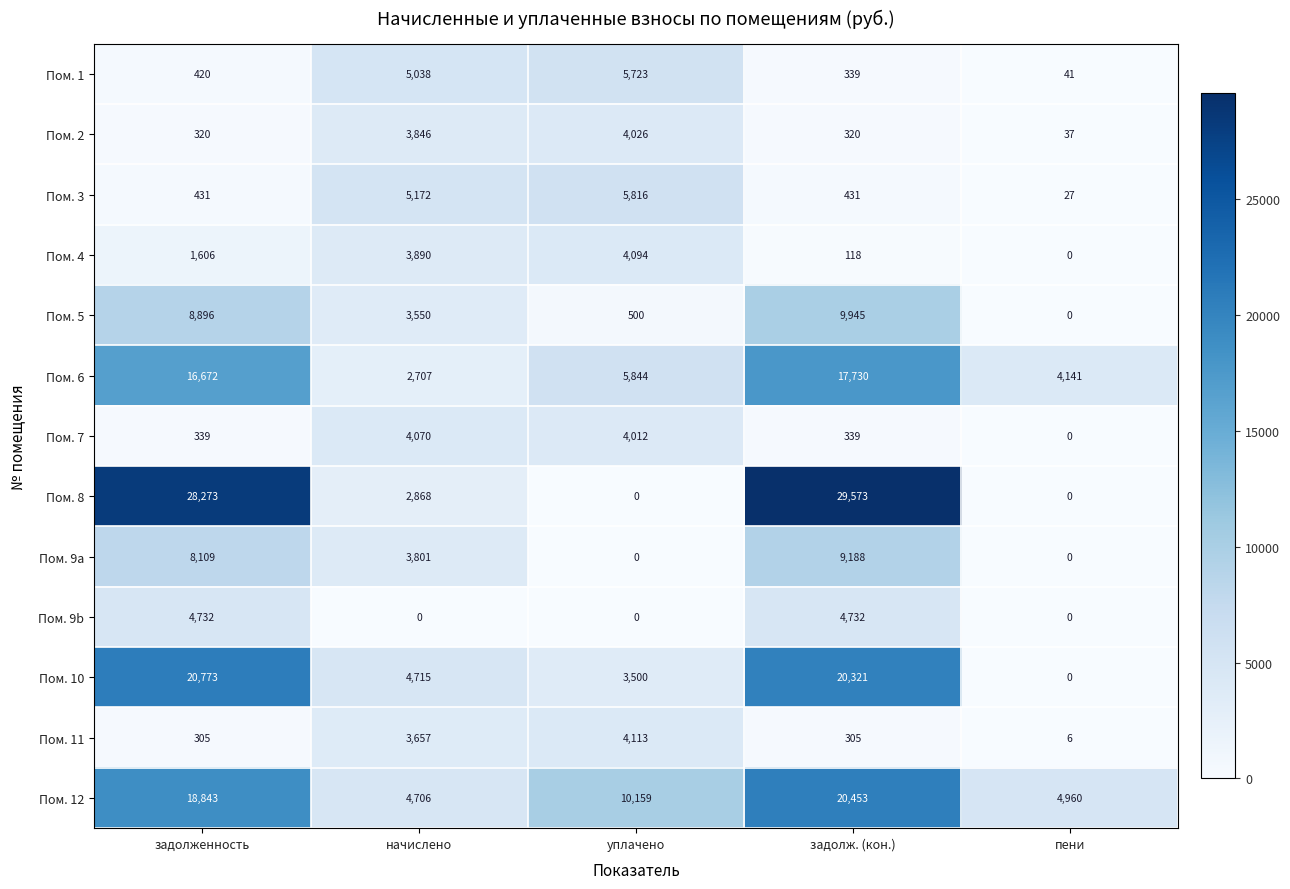

Is the value of Пом. 9b at задолженность greater than the value of Пом. 2 at задолж. (кон.)?

Yes